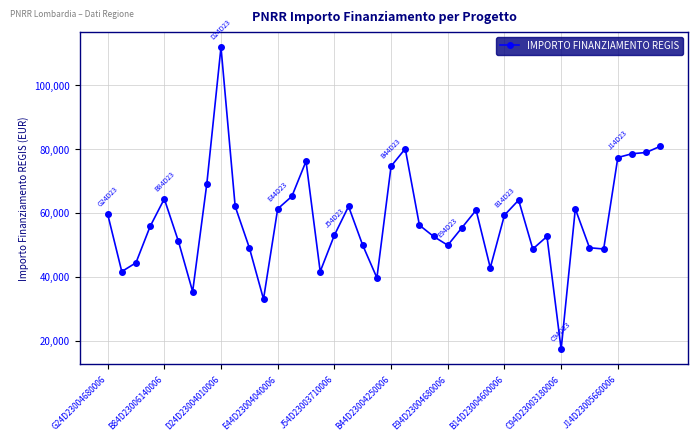

True or false: there are more than 1 points higher than both neighbors.

True